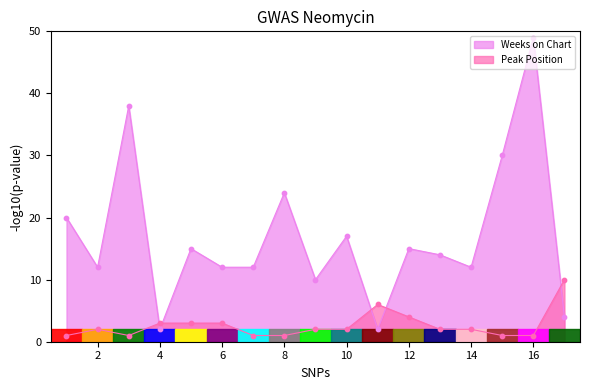

What are all the series names shown in the legend?

Weeks on Chart, Peak Position